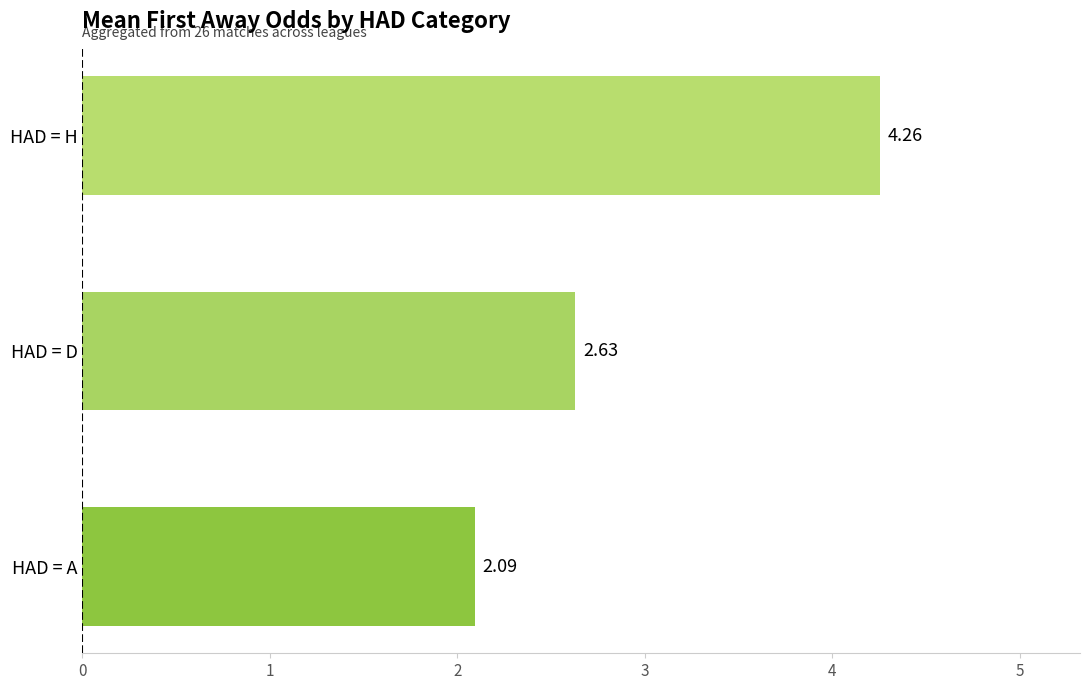

Between HAD = A and HAD = H, which is larger?

HAD = H